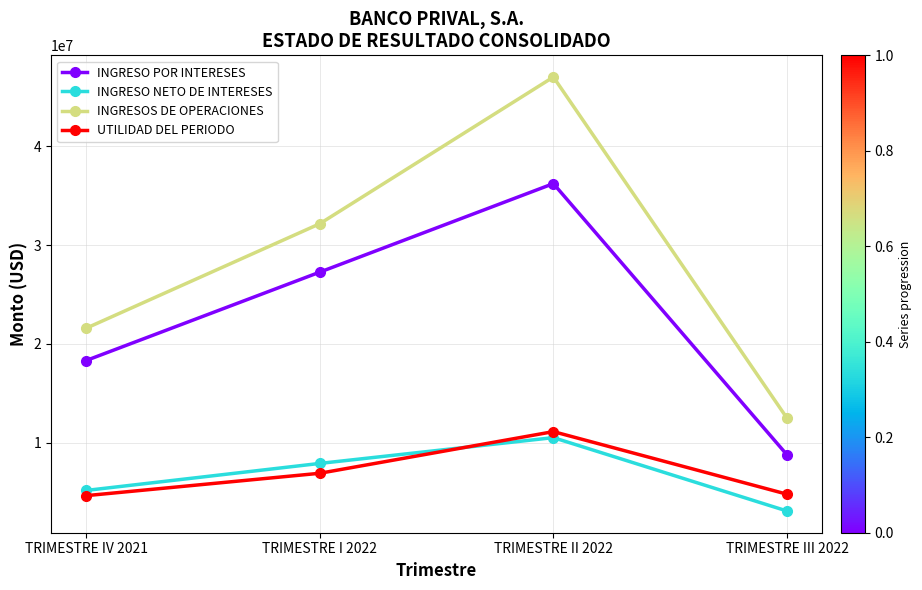

Between TRIMESTRE IV 2021 and TRIMESTRE II 2022, which series saw the biggest shift?

INGRESOS DE OPERACIONES